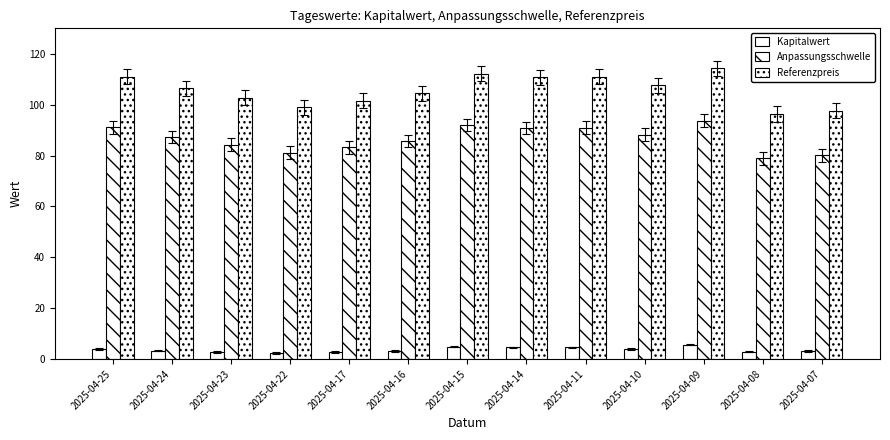

What is the value of the Referenzpreis bar at the 2nd from the left?

106.4